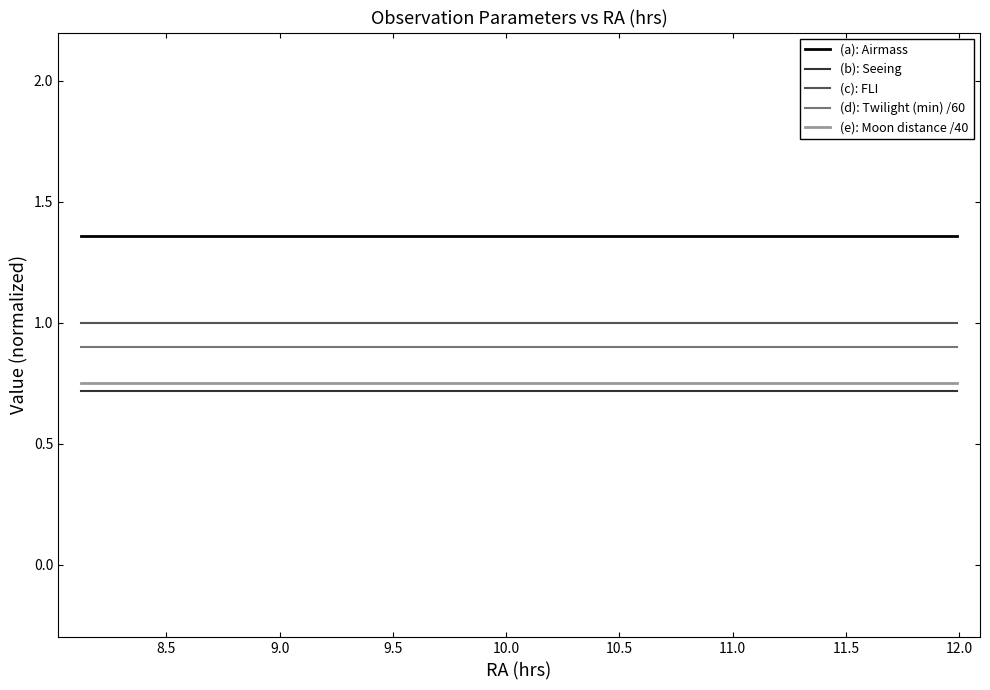

What is the lowest value of the (d): Twilight (min) /60 series?

0.9